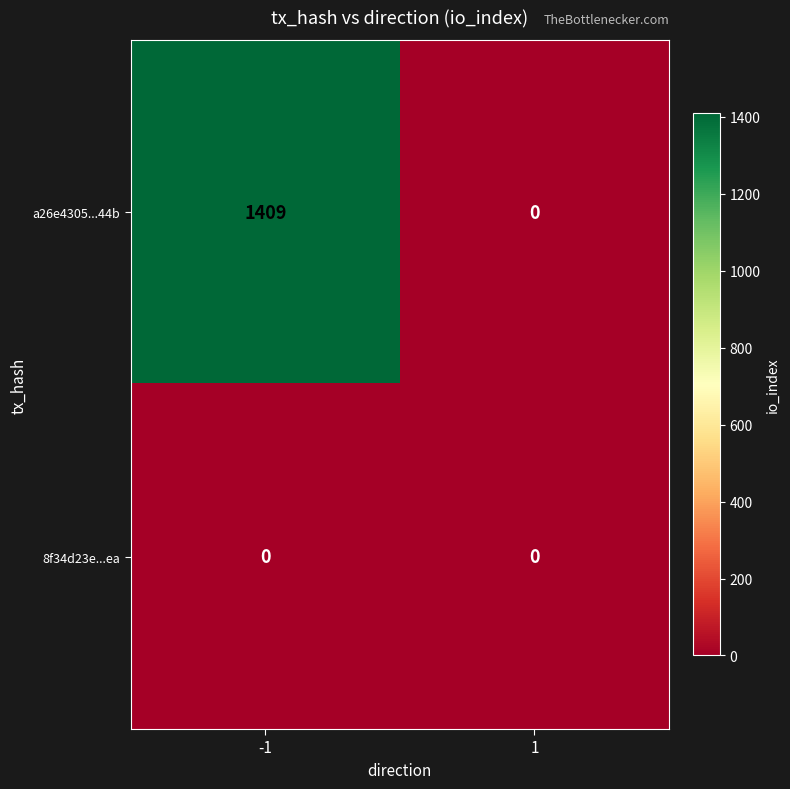

Which series has the largest total across all categories?

a26e4305...44b